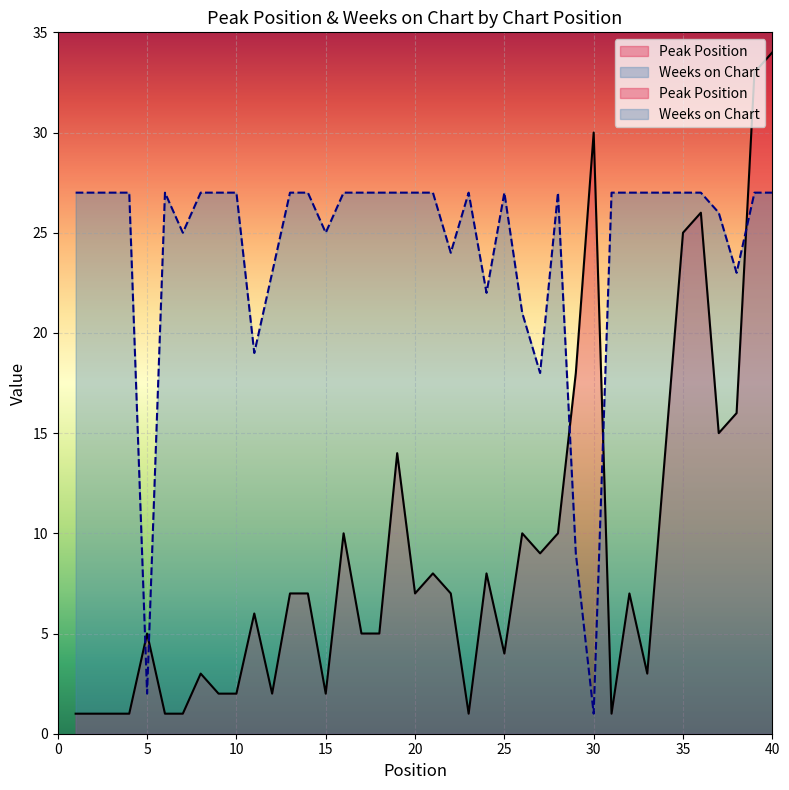

Which has a higher value, 14 or 34?

34